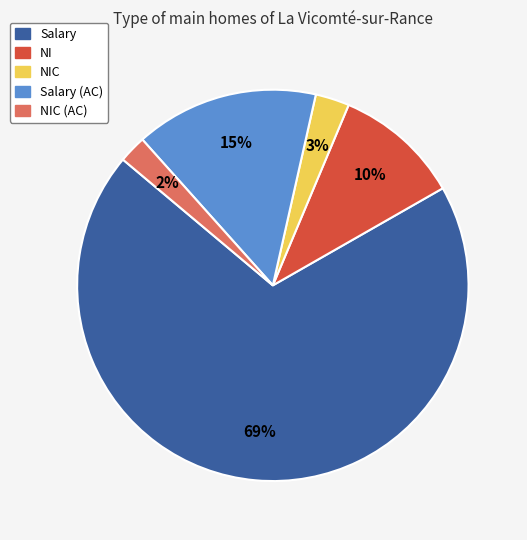

Which slice is the smallest?

NIC (AC)